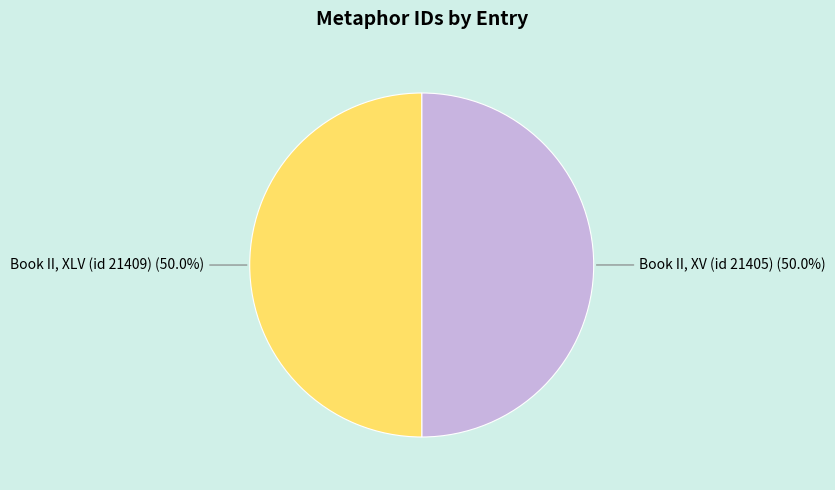

What is the ratio of the value at Book II, XV (id 21405) to the value at Book II, XLV (id 21409)?

1.0